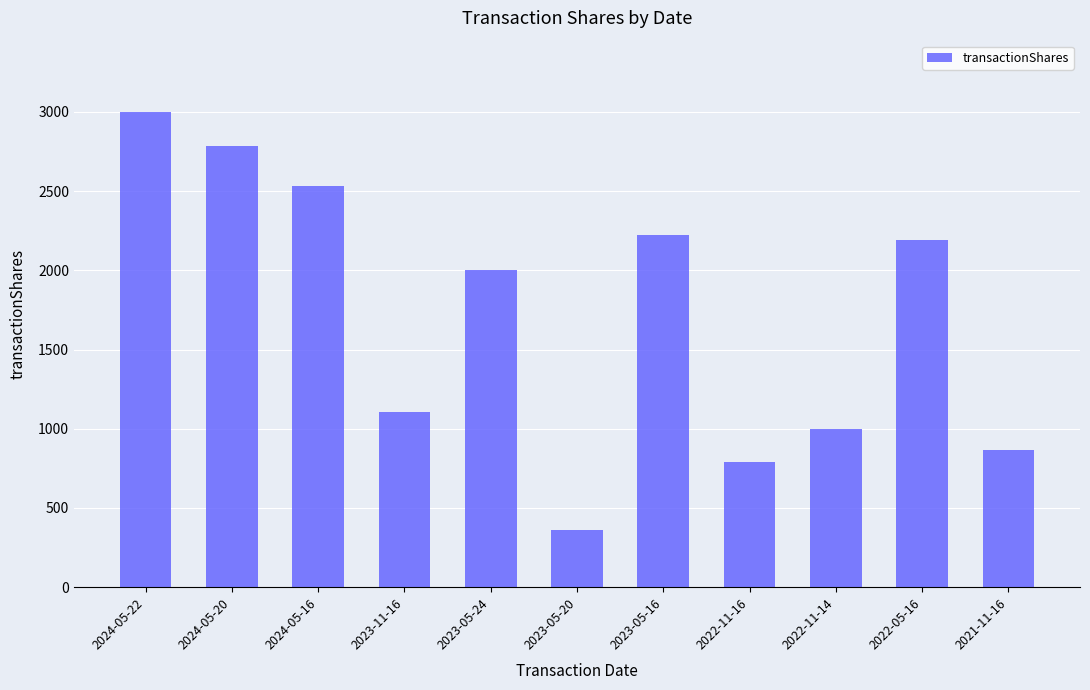

Which has a higher value, 2024-05-16 or 2023-05-16?

2024-05-16